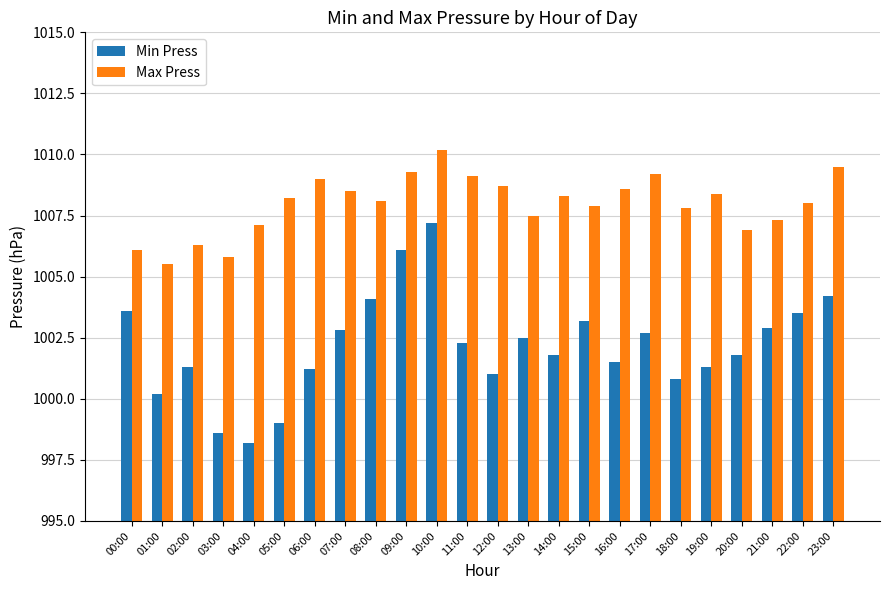

At which label does Max Press first exceed 1008?

05:00